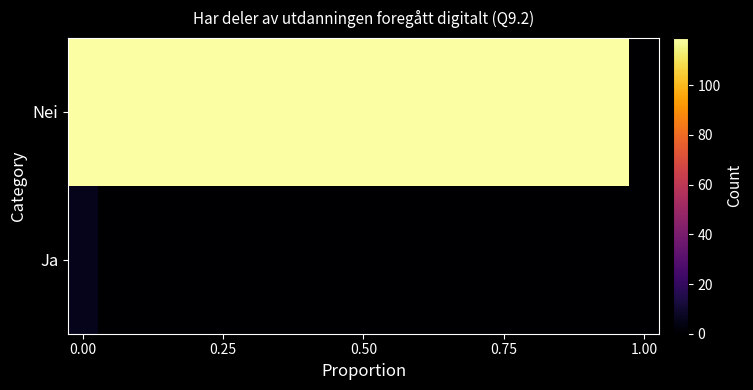

Which series has the widest spread of values?

Nei